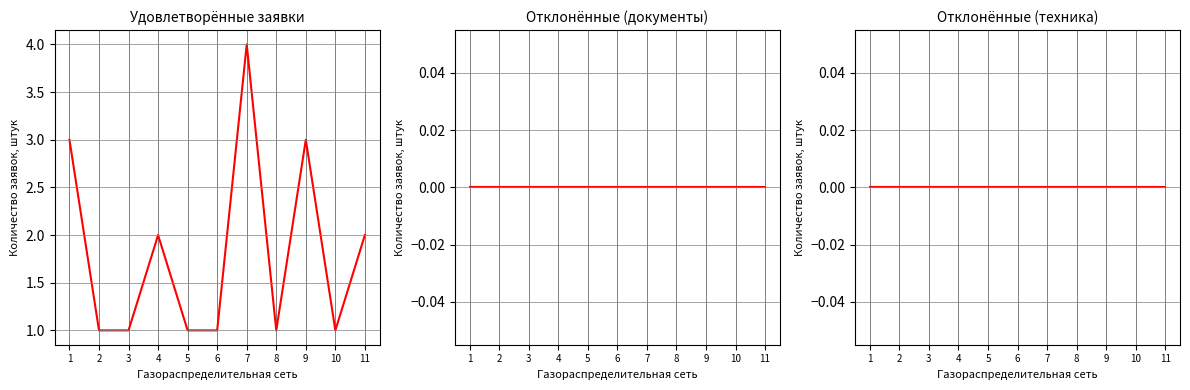

Reading right to left, transcribe all the data shown in this chart.

Удовлетворённые заявки: 11=2	10=1	9=3	8=1	7=4	6=1	5=1	4=2	3=1	2=1	1=3
Отклонённые (документы): 11=0	10=0	9=0	8=0	7=0	6=0	5=0	4=0	3=0	2=0	1=0
Отклонённые (техника): 11=0	10=0	9=0	8=0	7=0	6=0	5=0	4=0	3=0	2=0	1=0